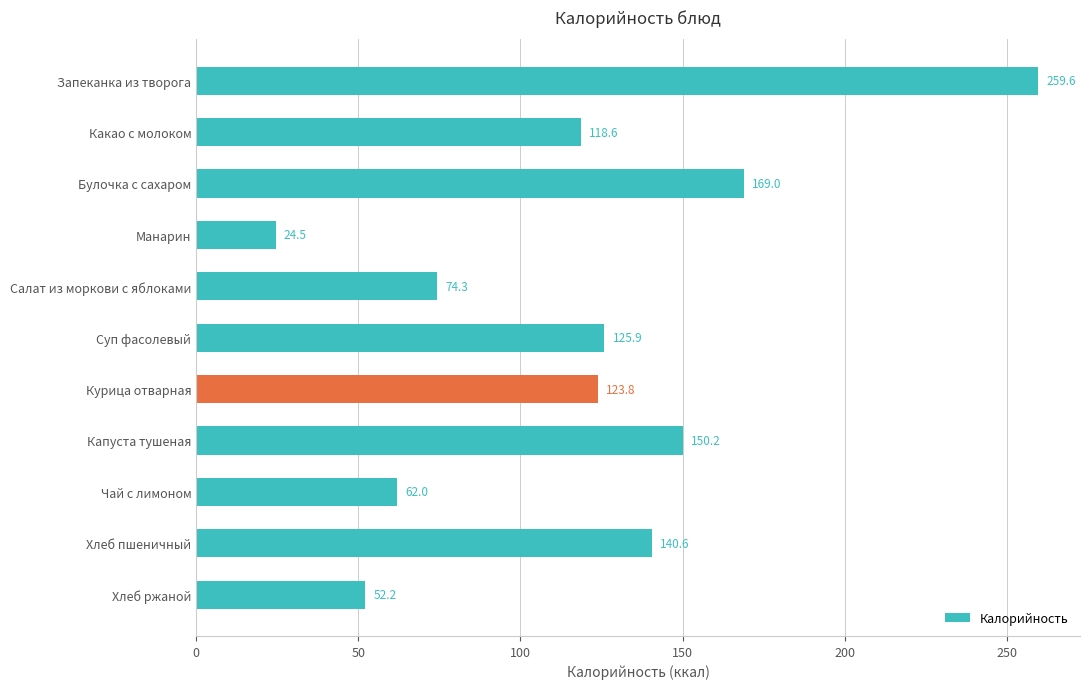

What is the label of the 1st bar from the bottom?

Хлеб ржаной